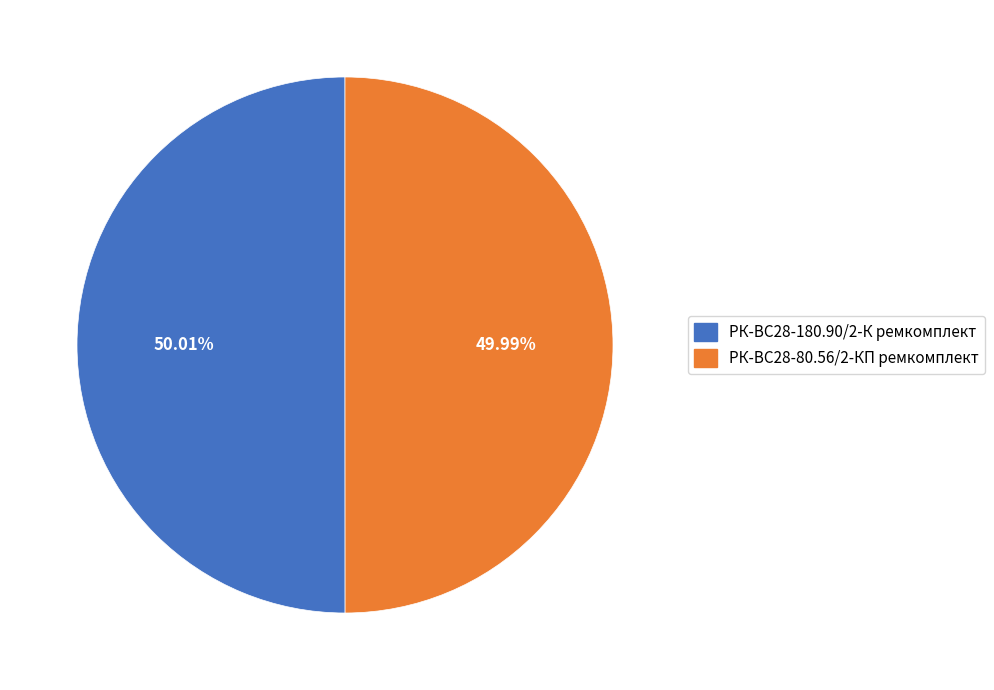

Approximately how many times larger is the value at РК-ВС28-180.90/2-К ремкомплект compared to РК-ВС28-80.56/2-КП ремкомплект?

1.0